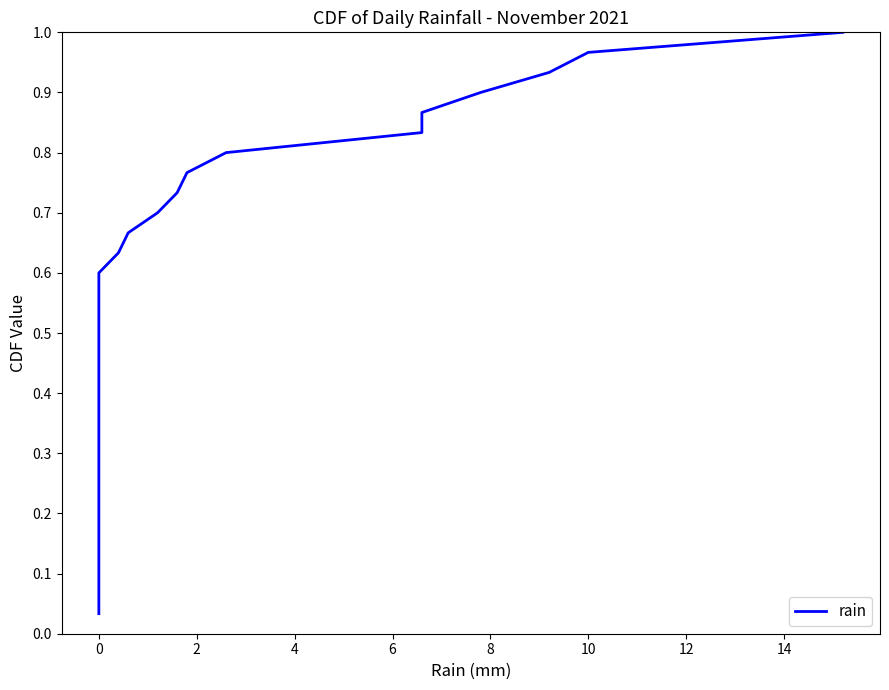

Is this an area chart (filled region under the line)?

No